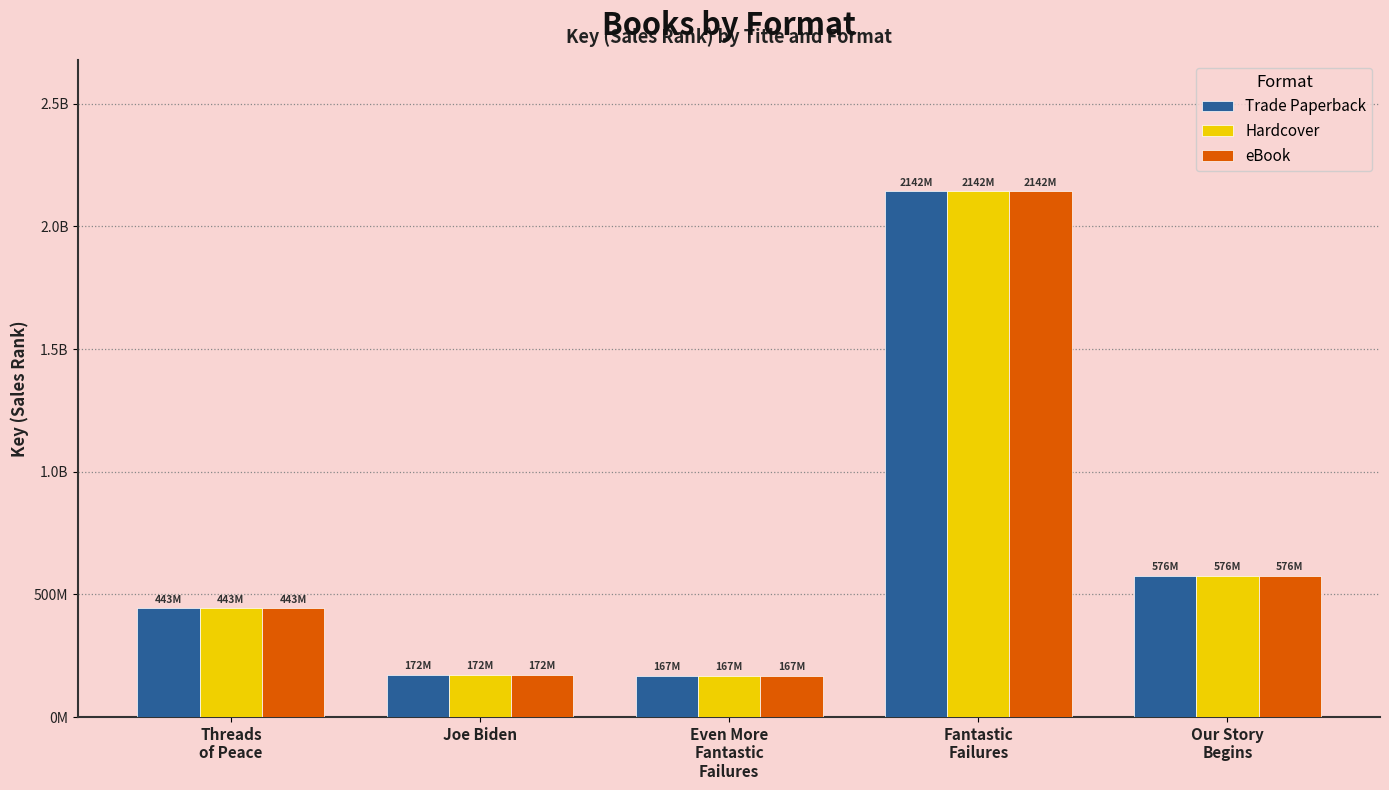

What is the maximum value for Hardcover?

2142348018